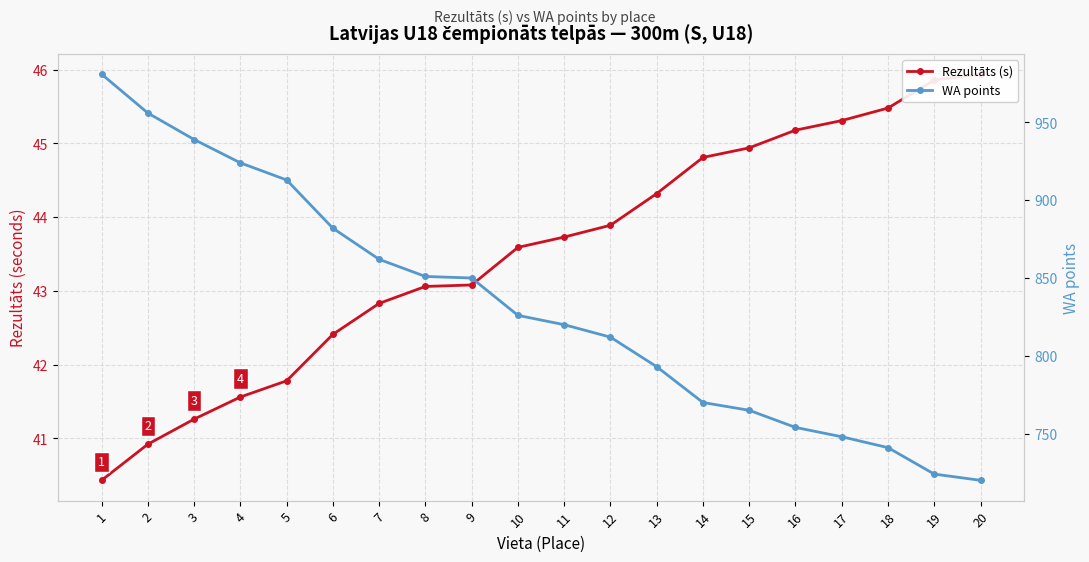

How many lines are shown in the chart?

2